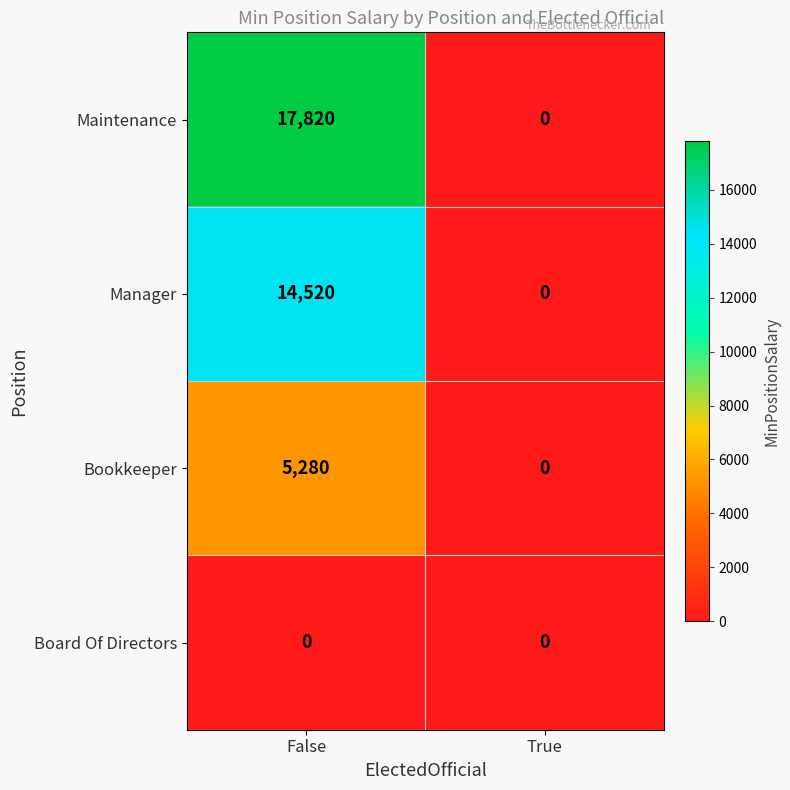

What is the difference between the maximum and minimum values in the Manager series?

14520